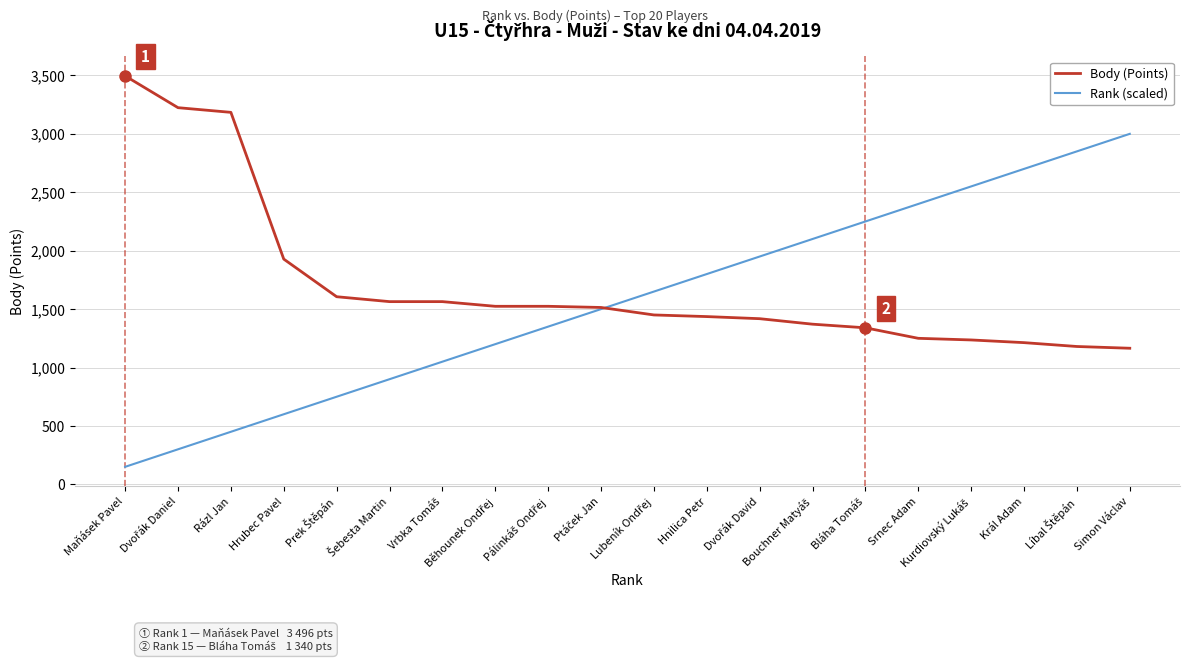

What is the average value of the Rank (scaled) series?

1575